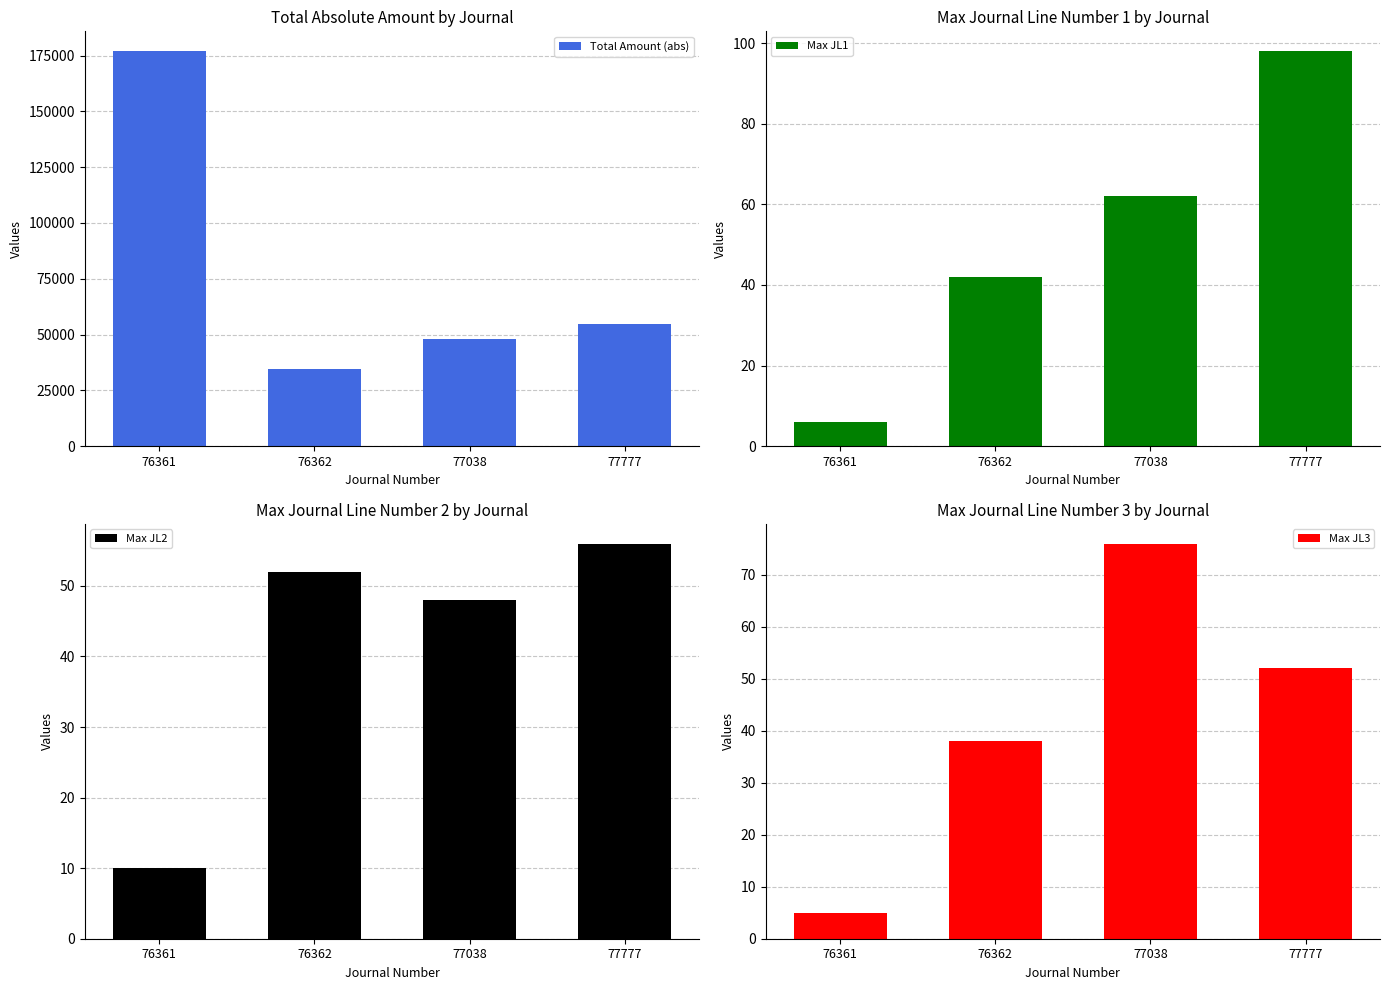

Rank the categories by Max JL3 value from lowest to highest.

76361, 76362, 77777, 77038